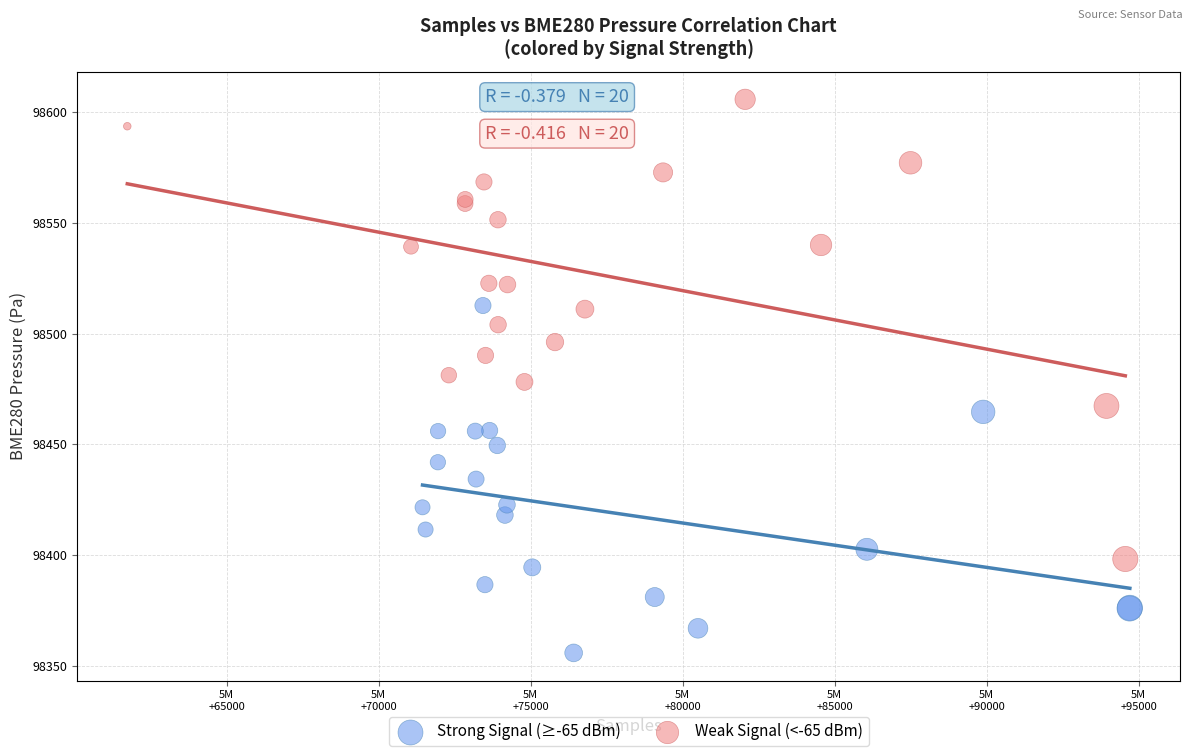

Which series reaches the minimum Y coordinate?

Strong Signal (≥-65 dBm)